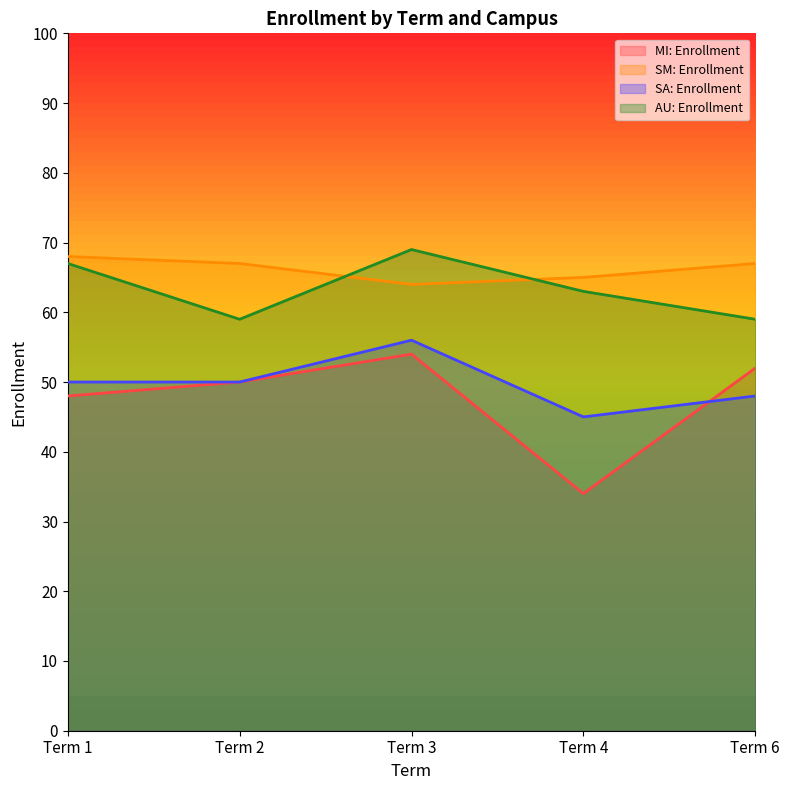

True or false: SA: Enrollment and SM: Enrollment cross at least once.

False